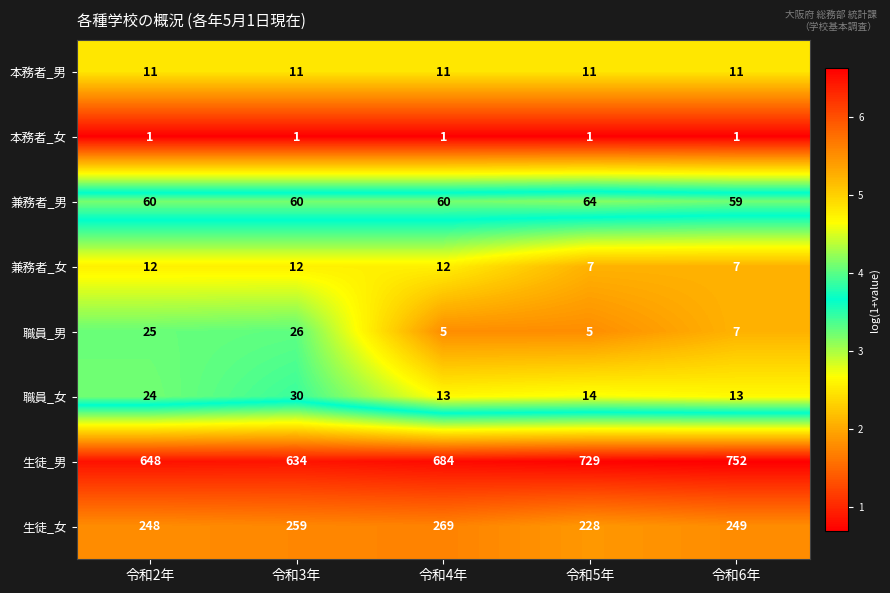

What is the spread (max minus min) of values at 令和2年?

647